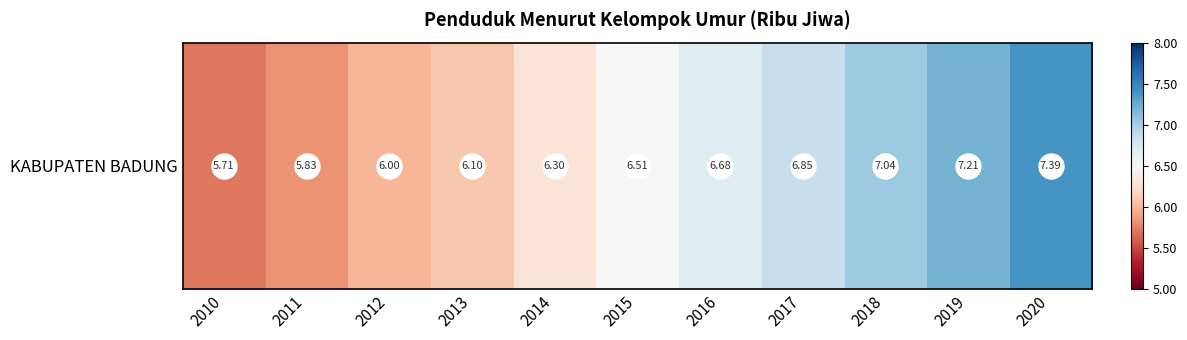

Reading right to left, what are all the values shown in this chart?

2020=7.4	2019=7.2	2018=7.0	2017=6.8	2016=6.7	2015=6.5	2014=6.3	2013=6.1	2012=6.0	2011=5.8	2010=5.7